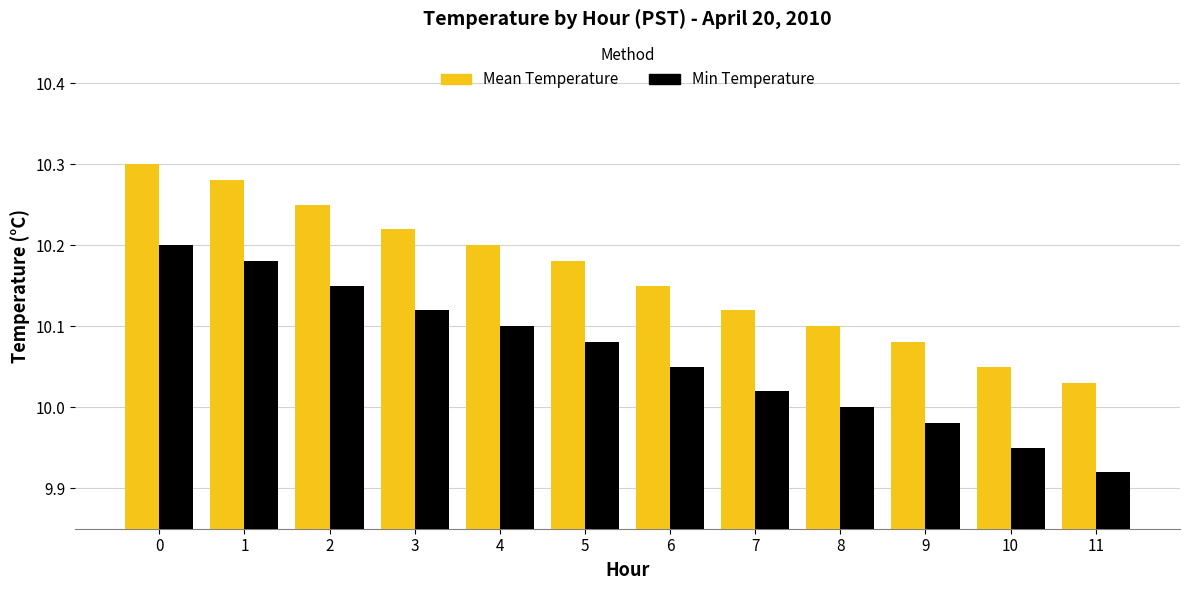

What is the sum of the Min Temperature values at 6 and 7?

20.1